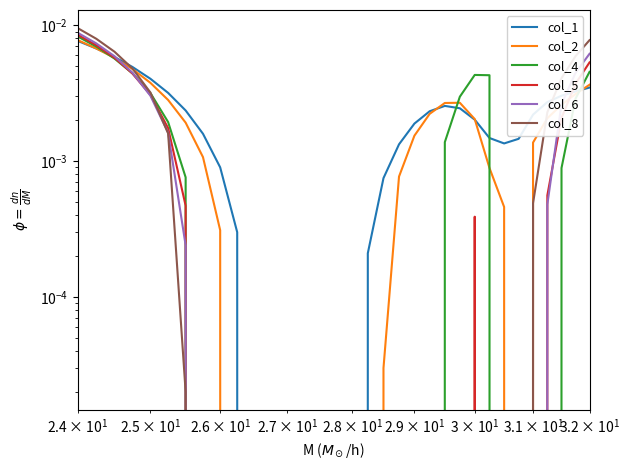

True or false: col_2 and col_1 intersect in this chart.

True